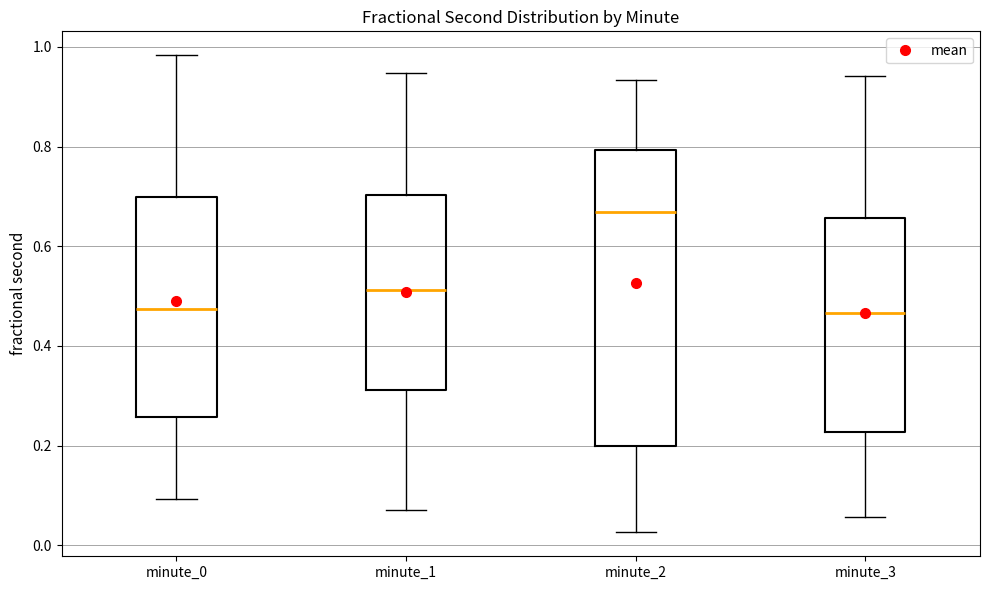

Reading left to right, transcribe this box plot: for each box, give where its median line is, the range the box spans, and where its two whiskers end, as read against the y-axis. The values are not printed on the chart, so give them approximately, as read against the axis.

minute_0: median 0.48, box 0.26 to 0.70, whiskers 0.10 to 0.98
minute_1: median 0.52, box 0.32 to 0.70, whiskers 0.08 to 0.94
minute_2: median 0.66, box 0.20 to 0.80, whiskers 0.02 to 0.94
minute_3: median 0.46, box 0.22 to 0.66, whiskers 0.06 to 0.94